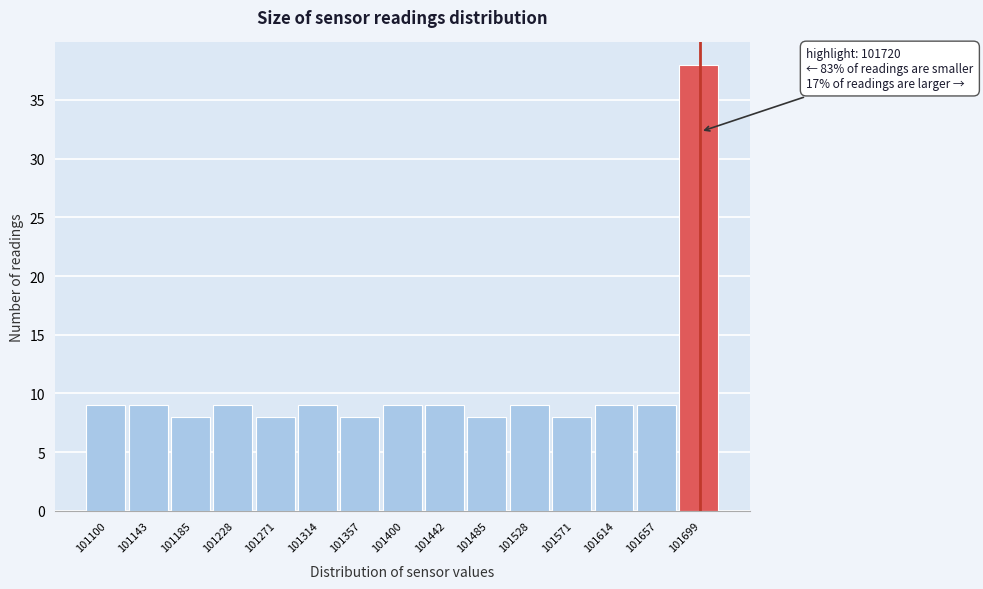

Reading right to left, extract all data points from this chart.

38	9	9	8	9	8	9	9	8	9	8	9	8	9	9